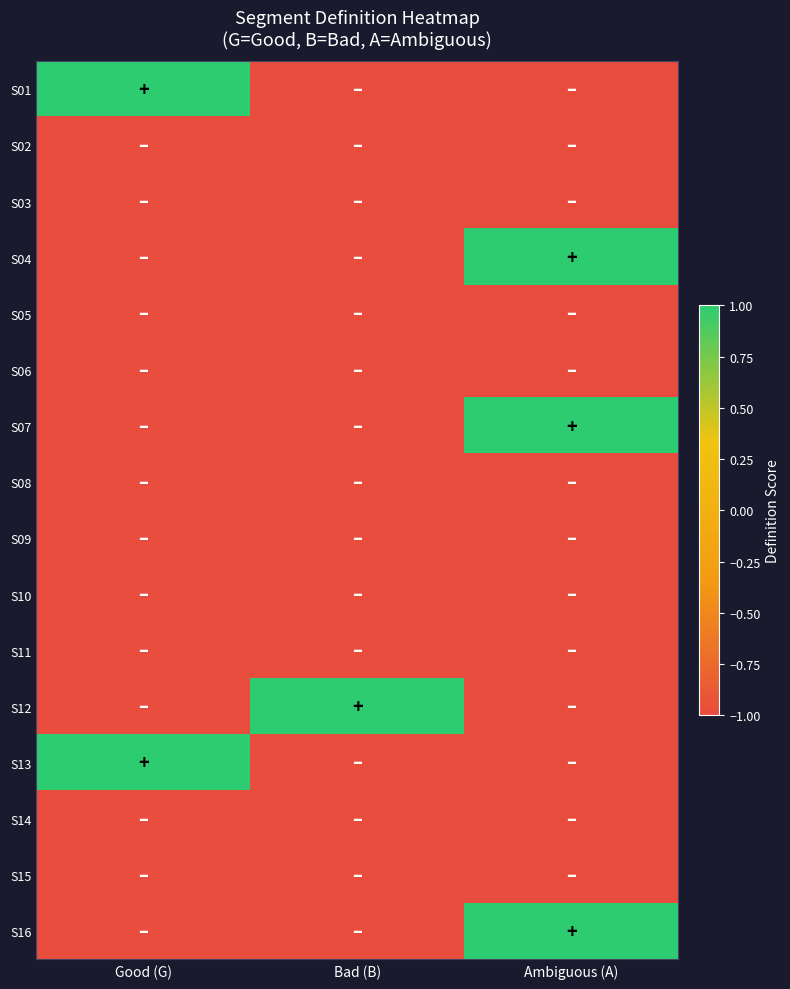

Reading left to right, transcribe all the data shown in this chart.

S01: Good (G)=1	Bad (B)=-1	Ambiguous (A)=-1
S02: Good (G)=-1	Bad (B)=-1	Ambiguous (A)=-1
S03: Good (G)=-1	Bad (B)=-1	Ambiguous (A)=-1
S04: Good (G)=-1	Bad (B)=-1	Ambiguous (A)=1
S05: Good (G)=-1	Bad (B)=-1	Ambiguous (A)=-1
S06: Good (G)=-1	Bad (B)=-1	Ambiguous (A)=-1
S07: Good (G)=-1	Bad (B)=-1	Ambiguous (A)=1
S08: Good (G)=-1	Bad (B)=-1	Ambiguous (A)=-1
S09: Good (G)=-1	Bad (B)=-1	Ambiguous (A)=-1
S10: Good (G)=-1	Bad (B)=-1	Ambiguous (A)=-1
S11: Good (G)=-1	Bad (B)=-1	Ambiguous (A)=-1
S12: Good (G)=-1	Bad (B)=1	Ambiguous (A)=-1
S13: Good (G)=1	Bad (B)=-1	Ambiguous (A)=-1
S14: Good (G)=-1	Bad (B)=-1	Ambiguous (A)=-1
S15: Good (G)=-1	Bad (B)=-1	Ambiguous (A)=-1
S16: Good (G)=-1	Bad (B)=-1	Ambiguous (A)=1